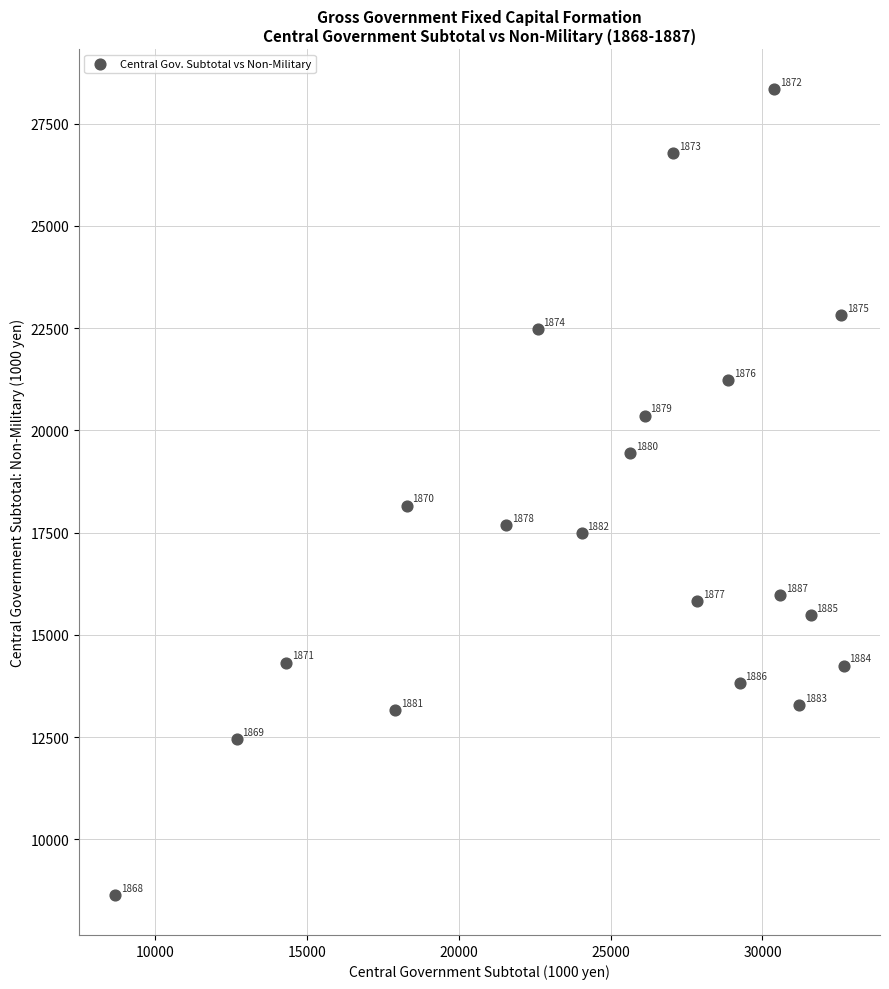

What is the range of X values (max minus min)?

23976